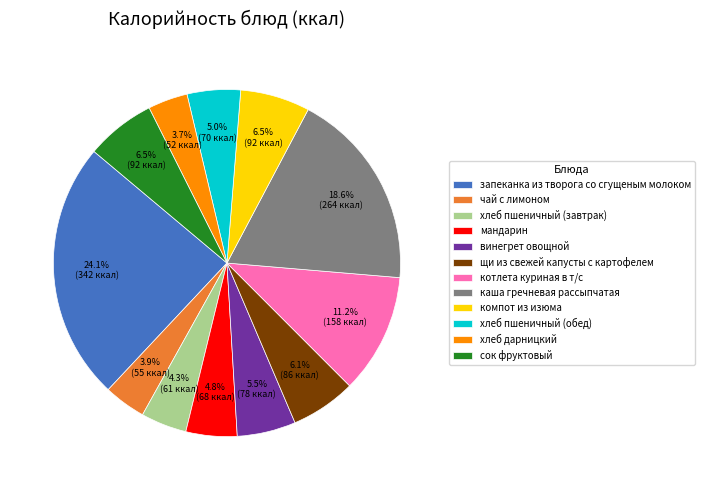

To the nearest percent, what portion does запеканка из творога со сгущеным молоком represent?

24%